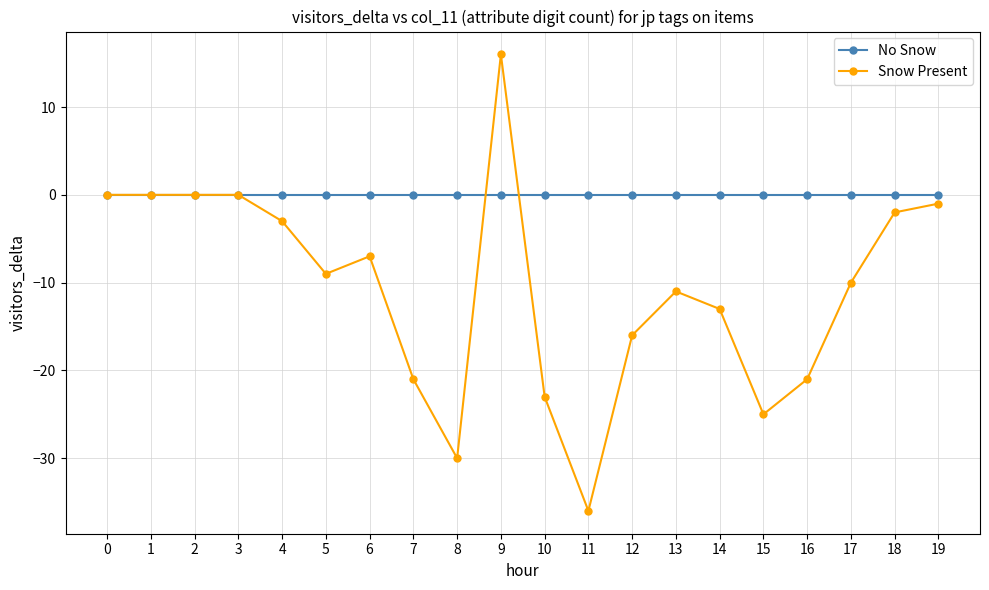

True or false: Snow Present has a value of -7 at 14.

False